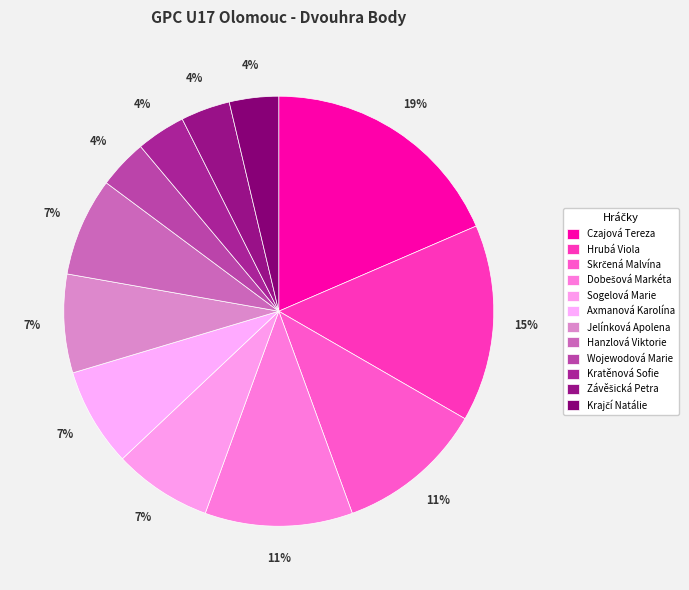

Which category has the smallest portion of the pie?

Wojewodová Marie